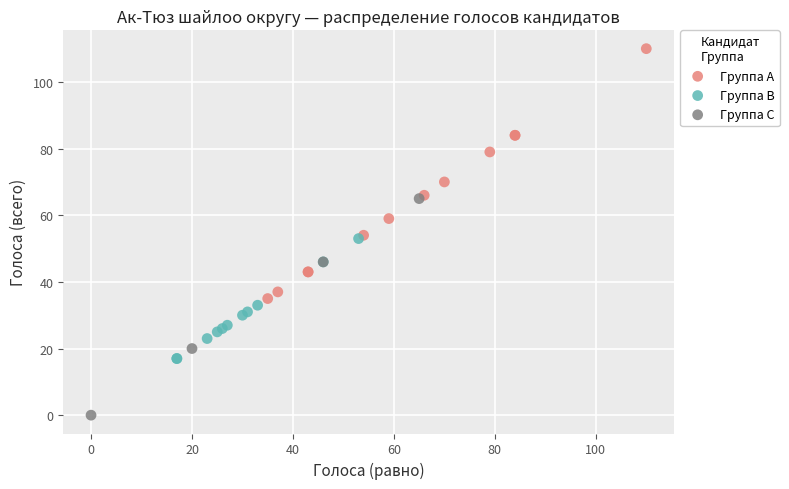

Which series has the widest spread of Y values?

Группа A